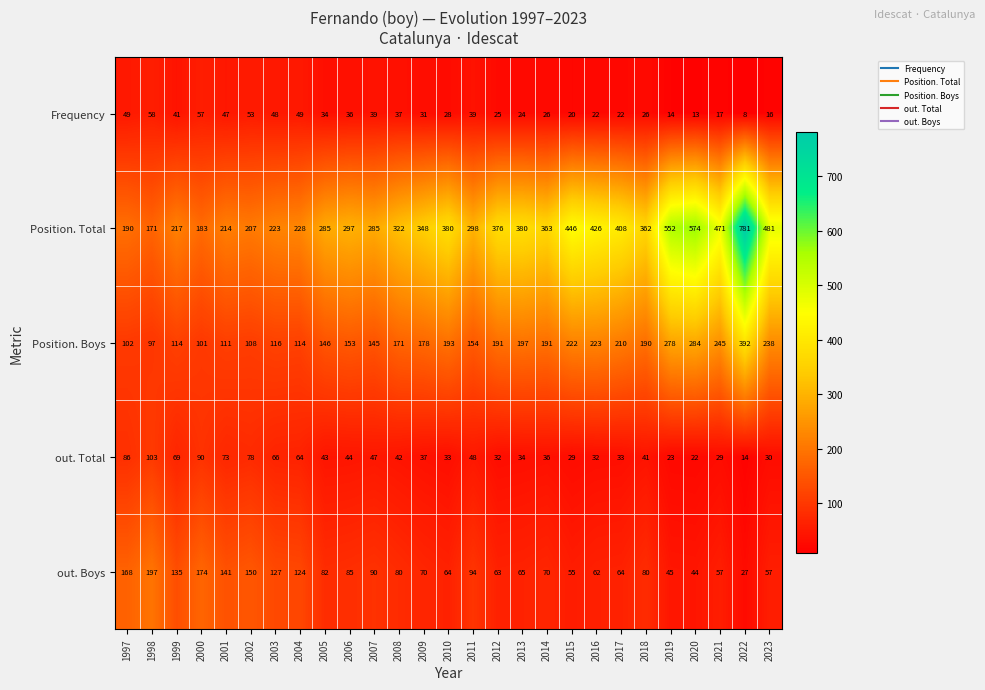

What is the minimum value shown in the chart?

8